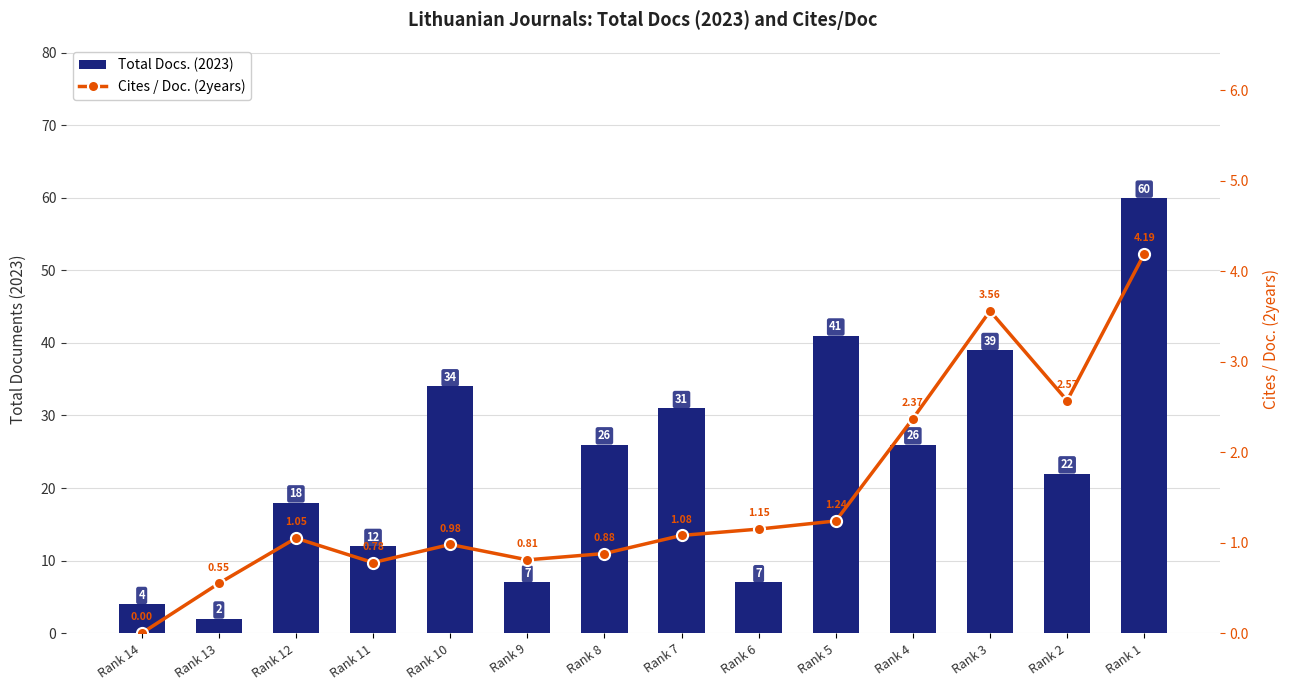

At which label does Cites / Doc. (2years) reach its peak?

Rank 1